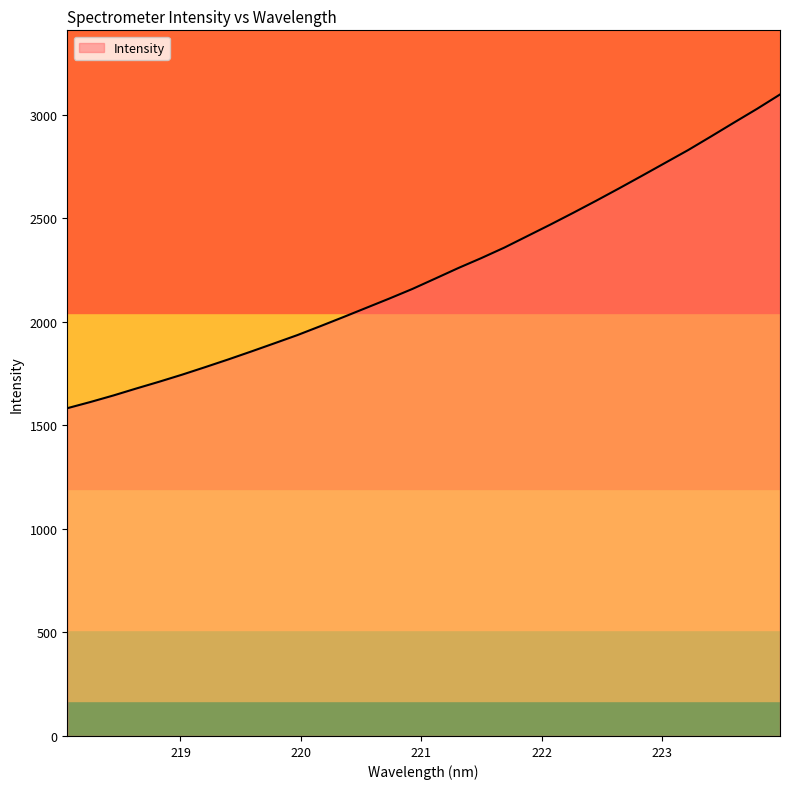

What is the smallest value displayed?

1583.4